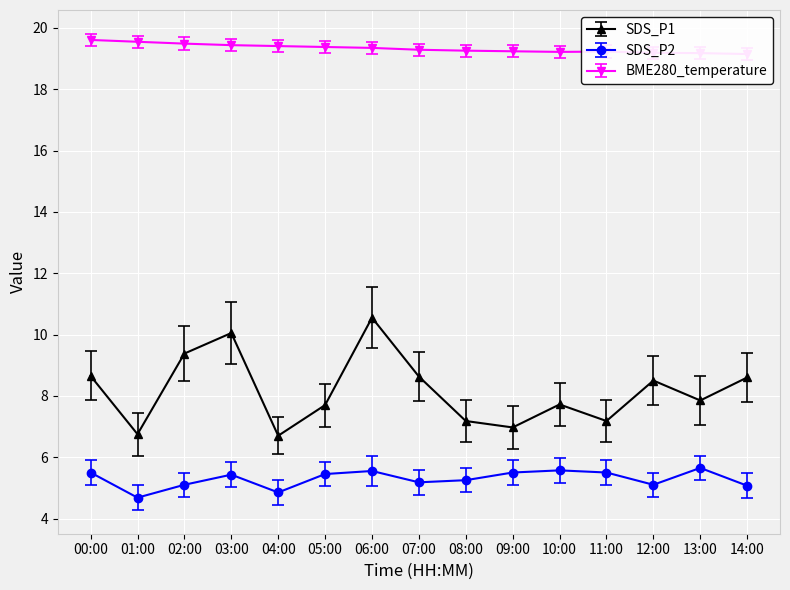

What is the value of the BME280_temperature point at the 13th from the left?

19.2